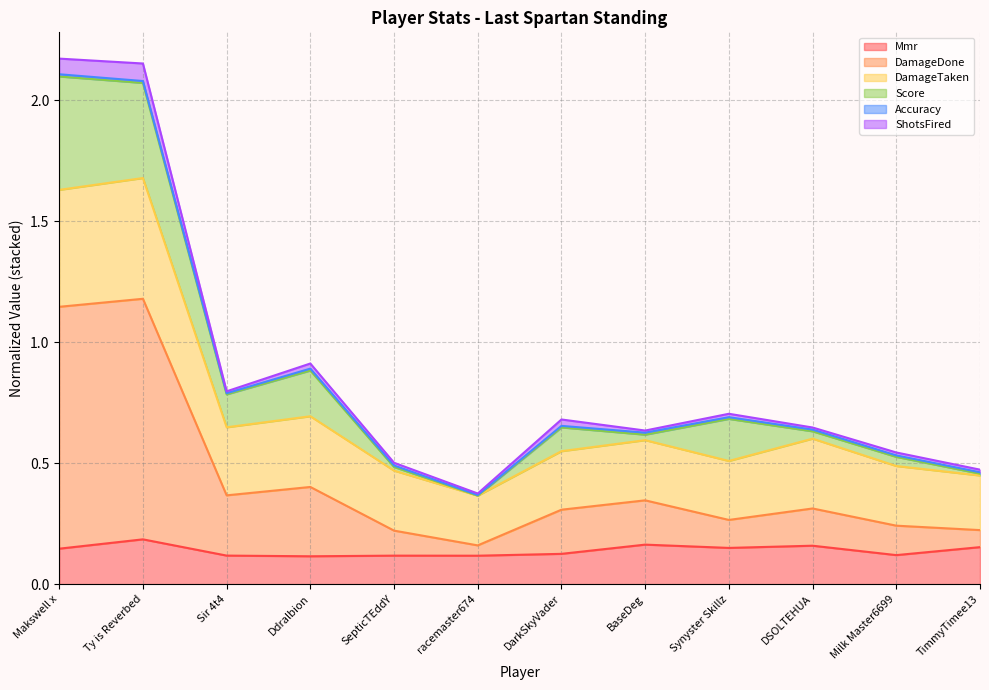

At how many categories does at least one series exceed 0?

12